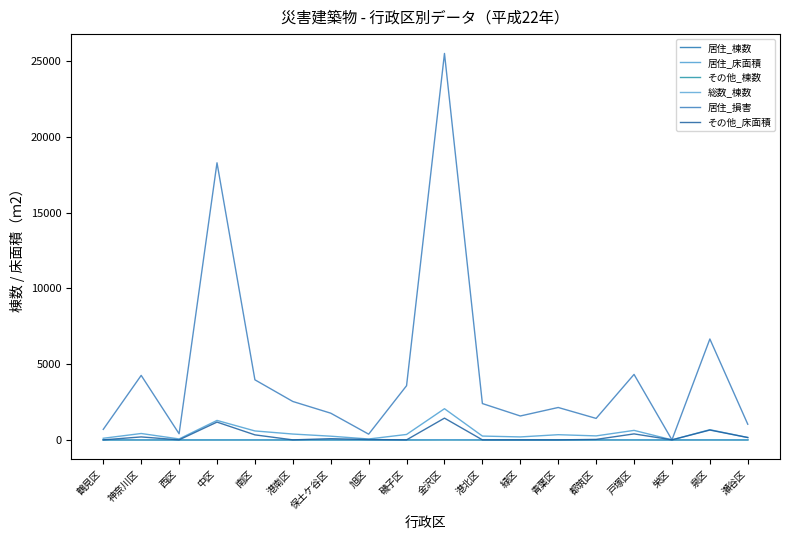

List the series in order of their peak value, highest first.

居住_損害, 居住_床面積, その他_床面積, 総数_棟数, 居住_棟数, その他_棟数